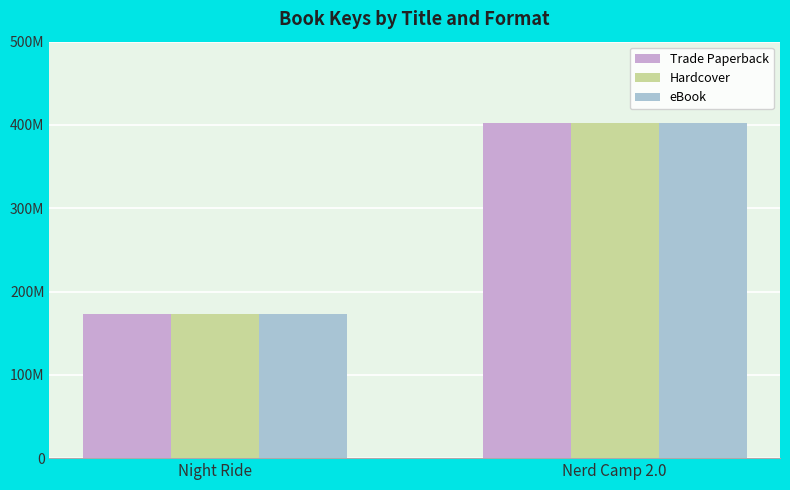

What is the value of the Hardcover bar at the 1st from the left?

173001217